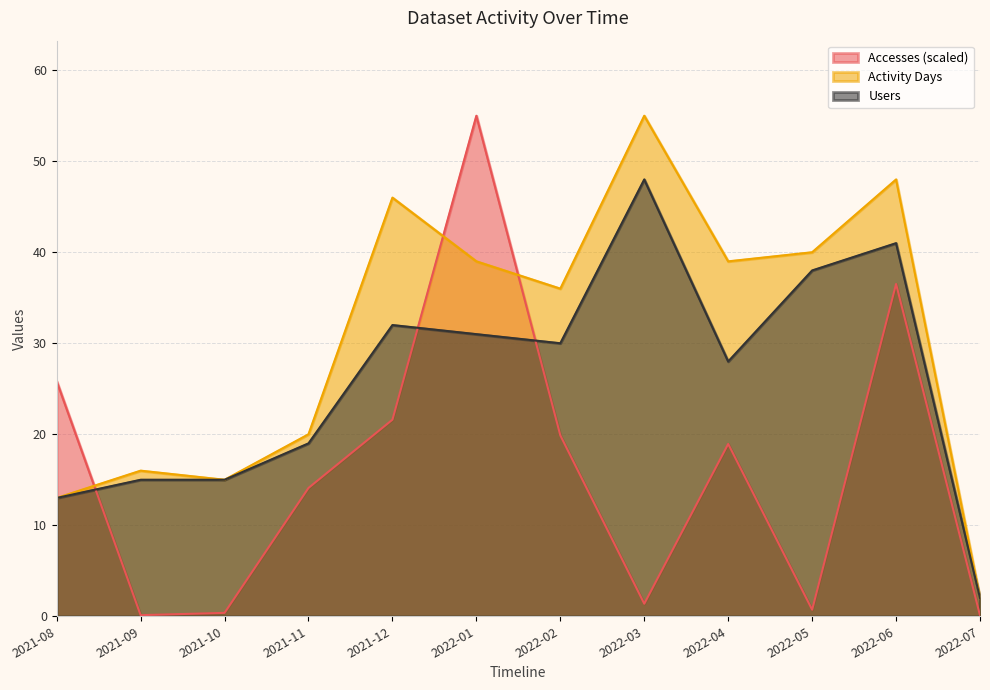

What is the label of the 4th point from the right?

2022-04